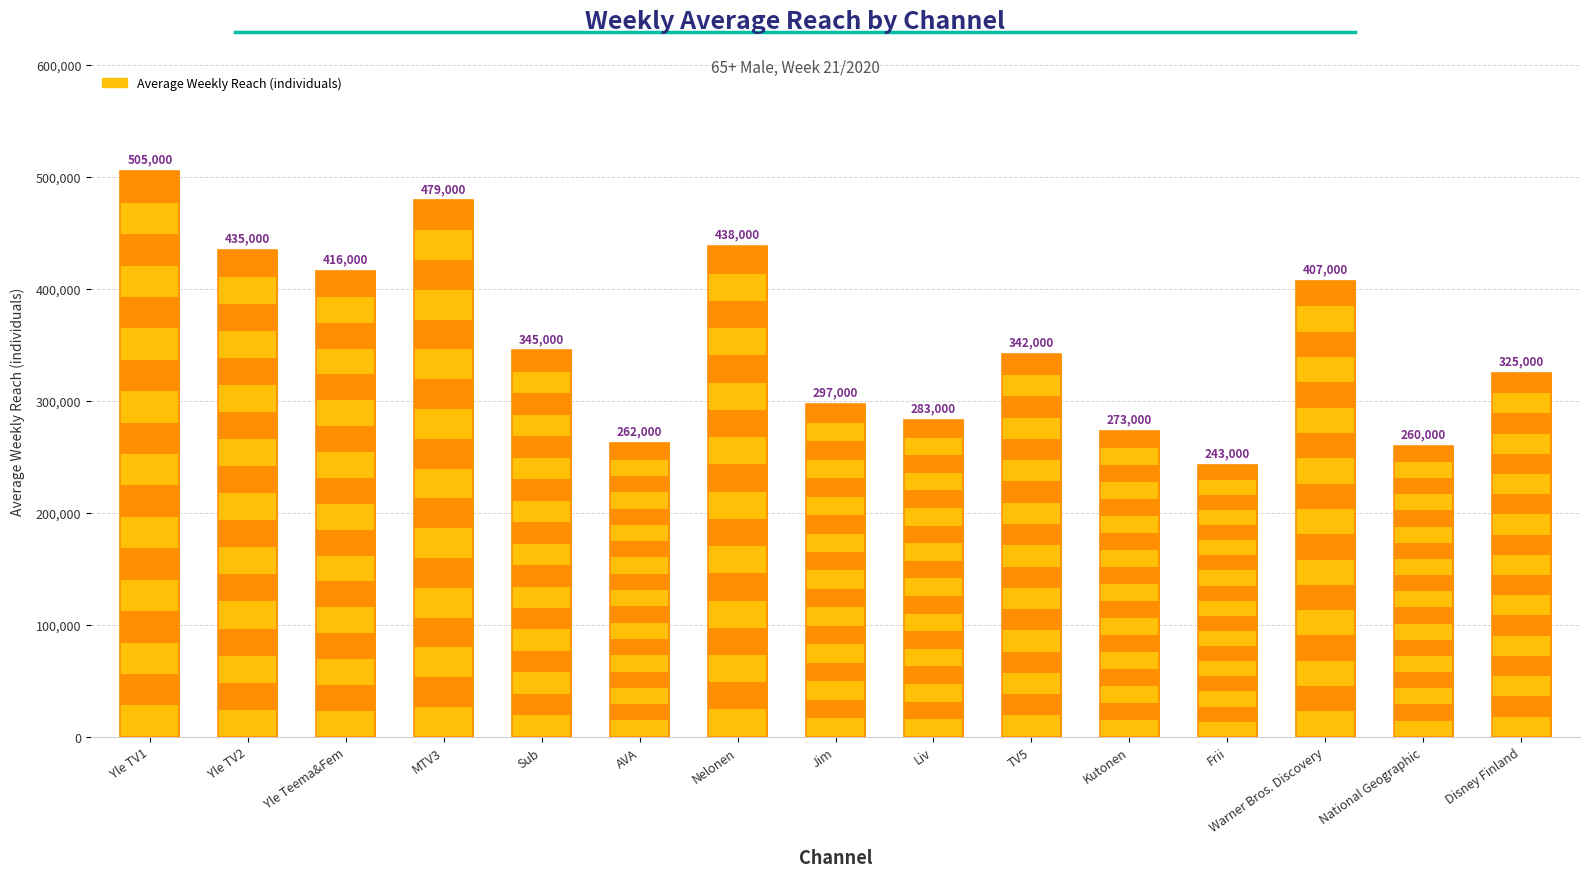

At which category does the chart reach its minimum across all series?

Frii